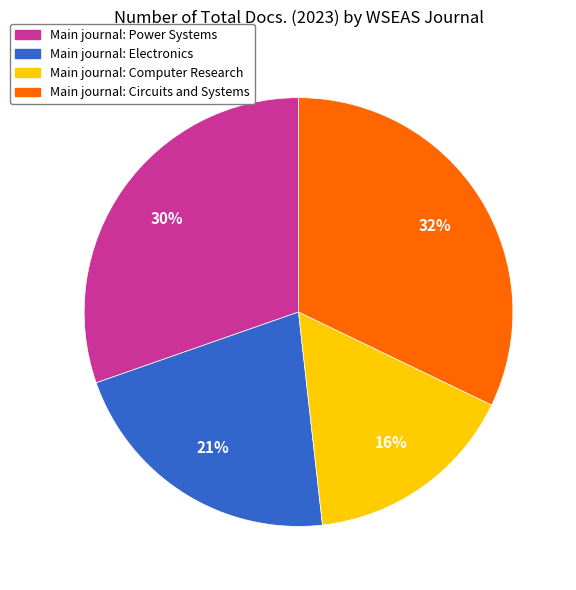

To the nearest percent, what is the difference between the largest and smallest slice percentages?

16%